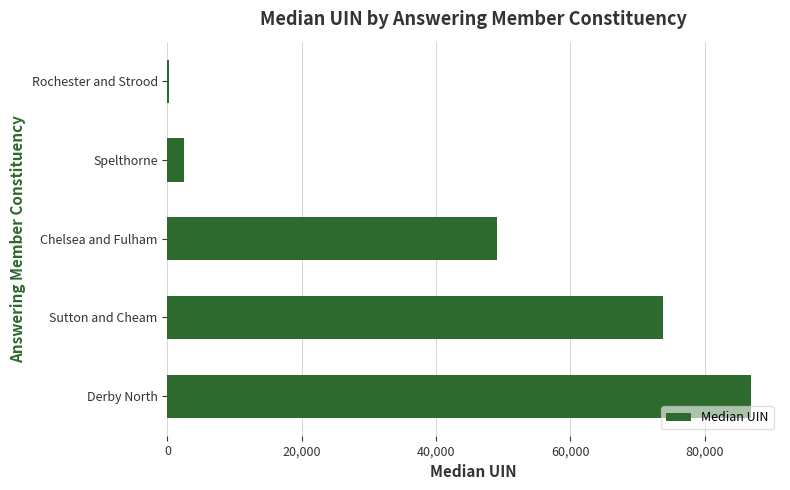

What is the sum of all values?

212382.5